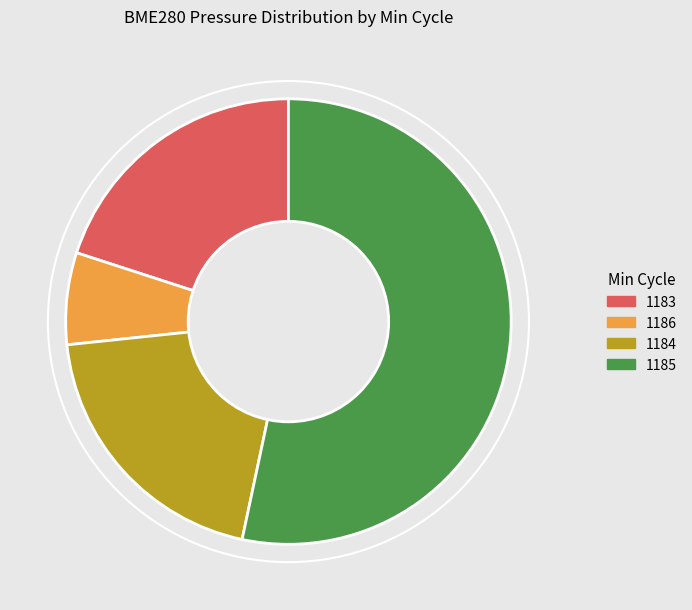

Is there any slice that represents more than half of the pie?

Yes